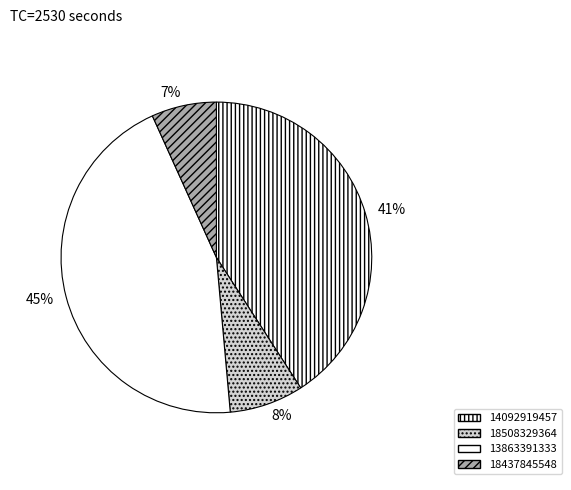

How many segments does this pie chart have?

4